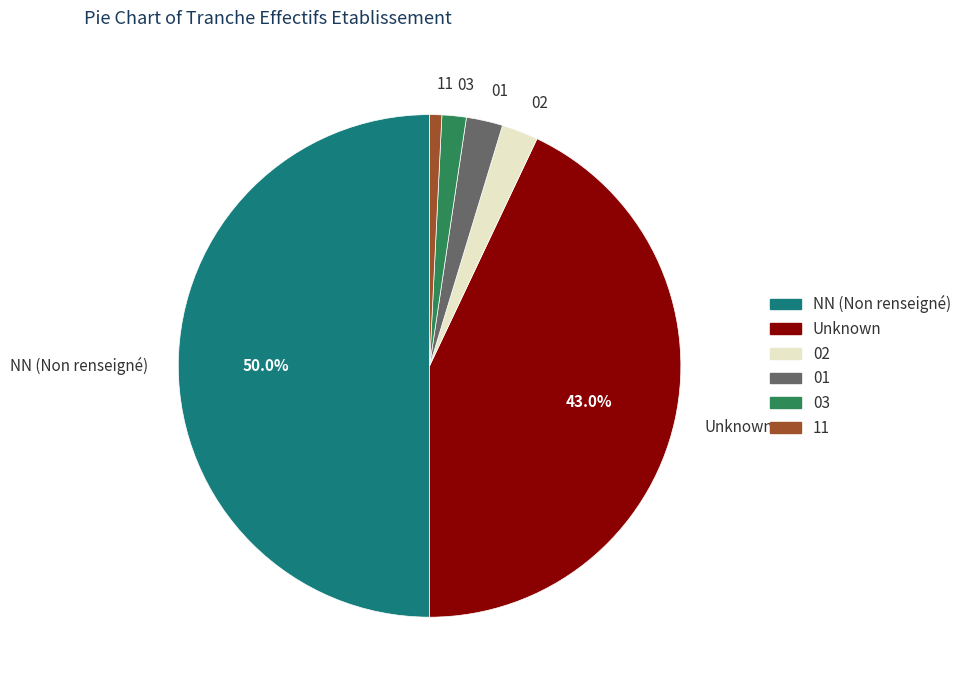

Does Unknown represent more than half of the total?

No